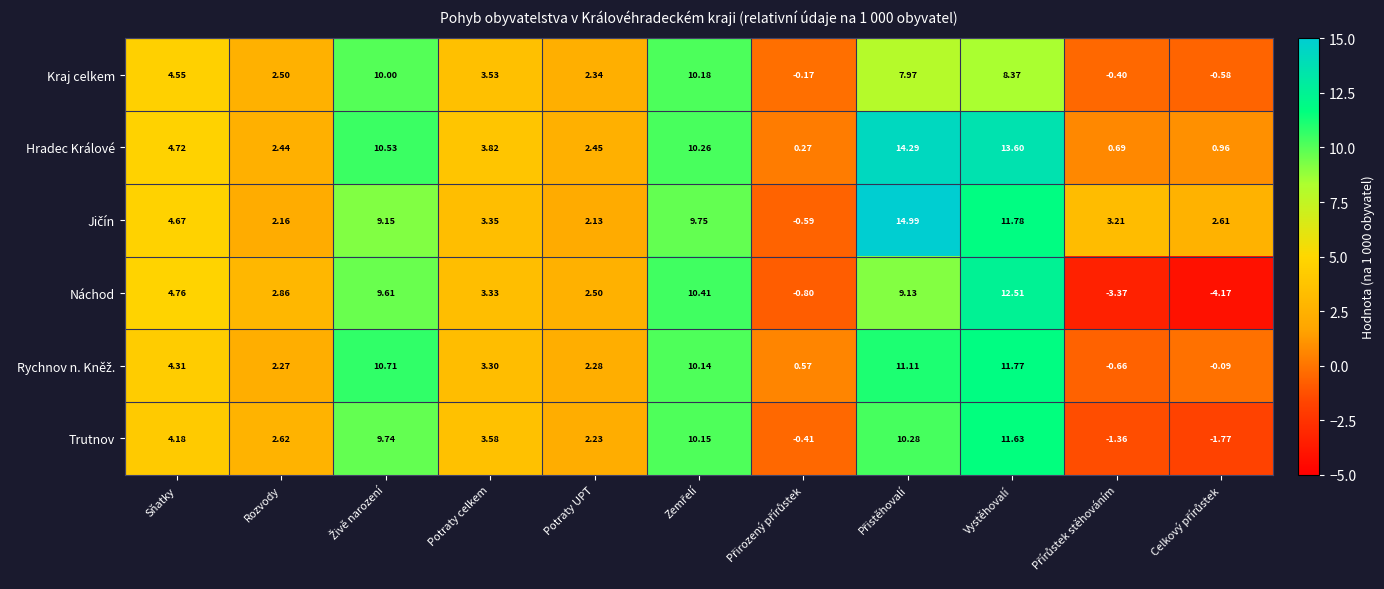

Between Rozvody and Potraty UPT, which series saw the biggest shift?

Trutnov